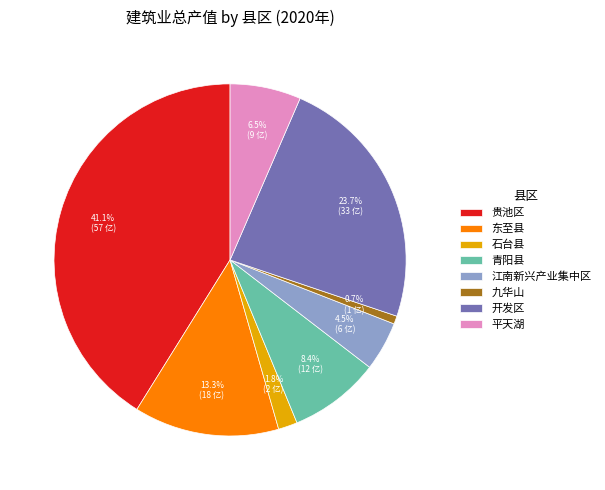

Does any single category account for the majority?

No